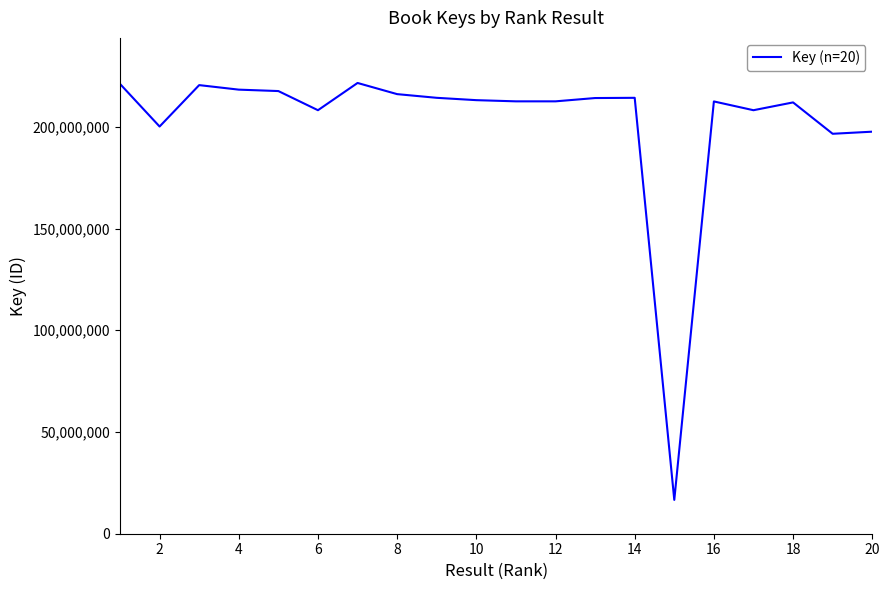

What is the difference between the maximum and minimum values?

204903655